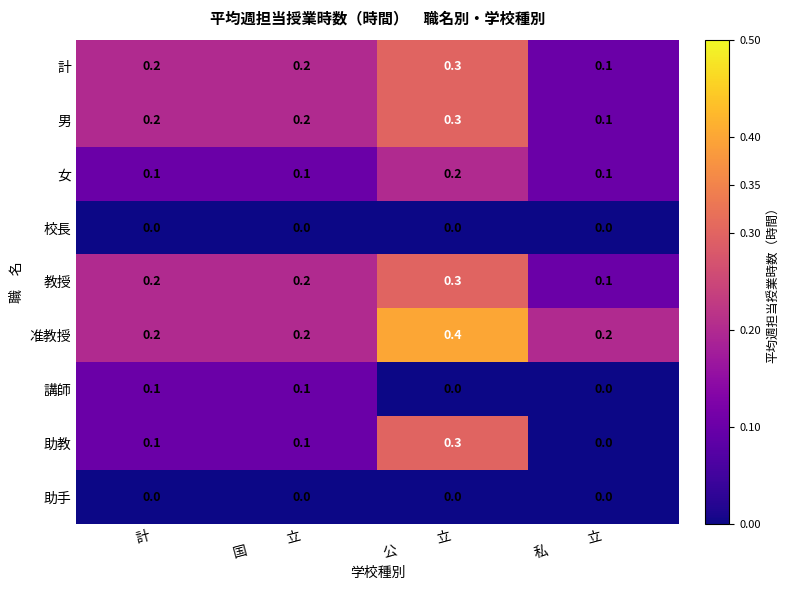

Which series has the largest total across all categories?

准教授